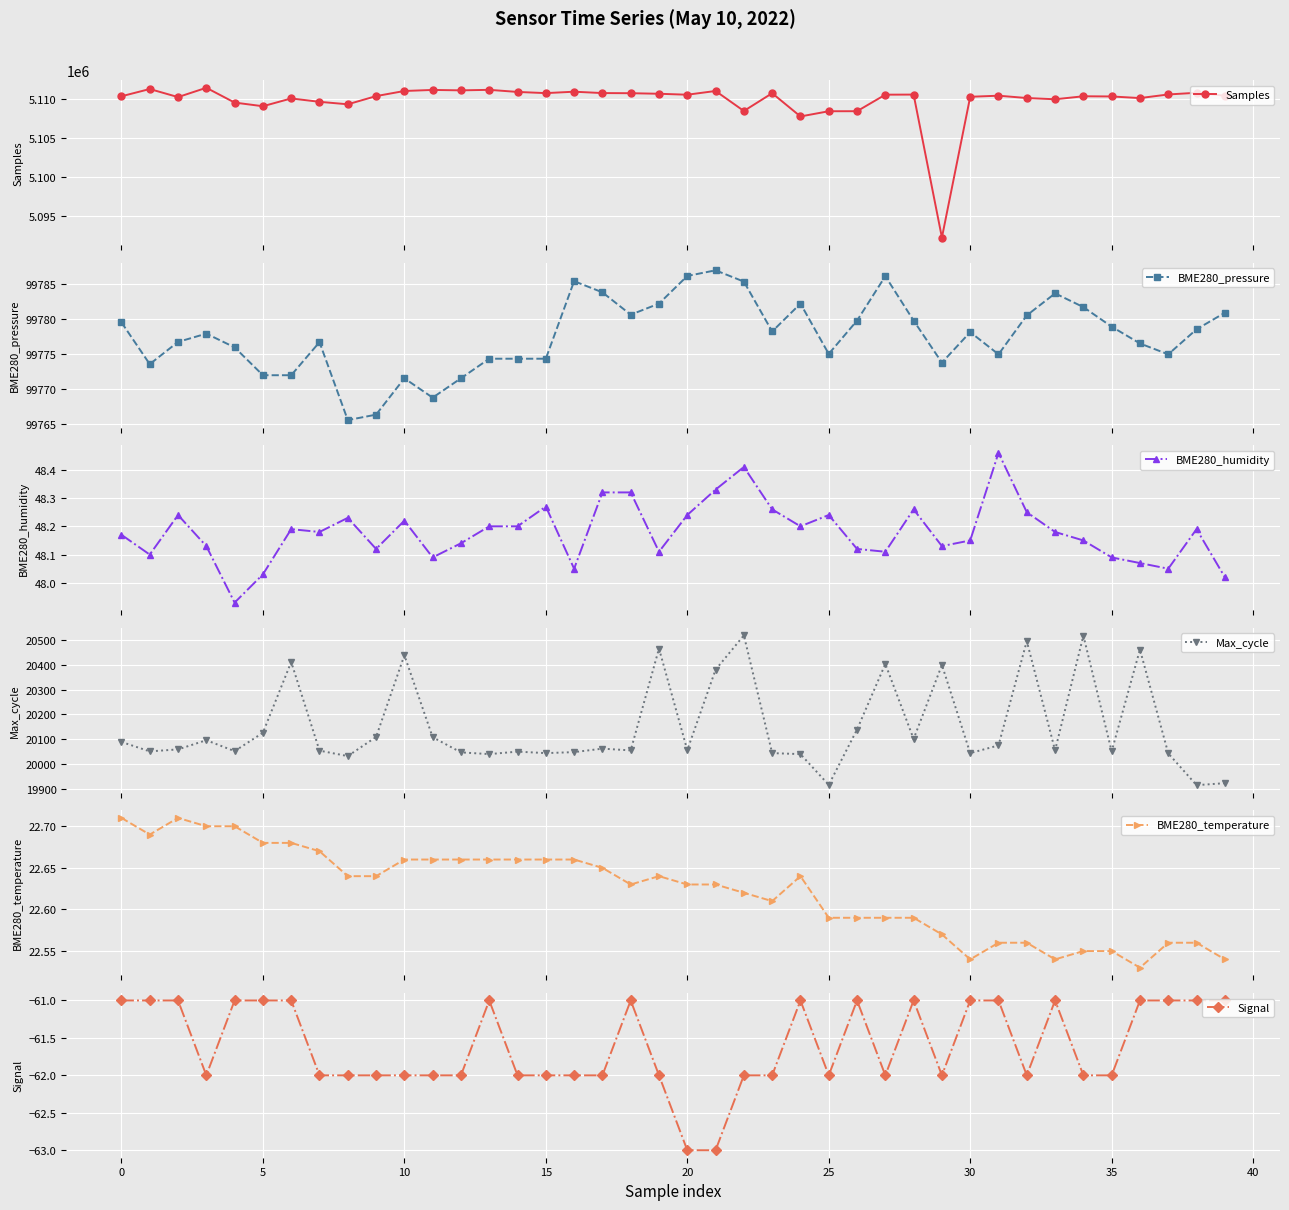

What is the difference between the highest and lowest values at 31?

5110549.0